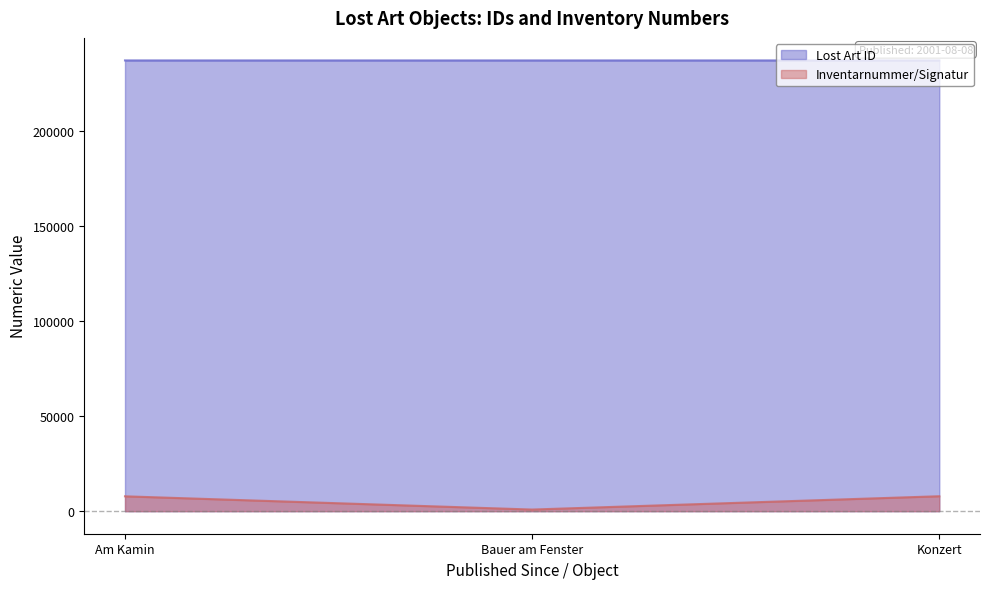

What is the difference between the highest and lowest values at Am Kamin?

229426